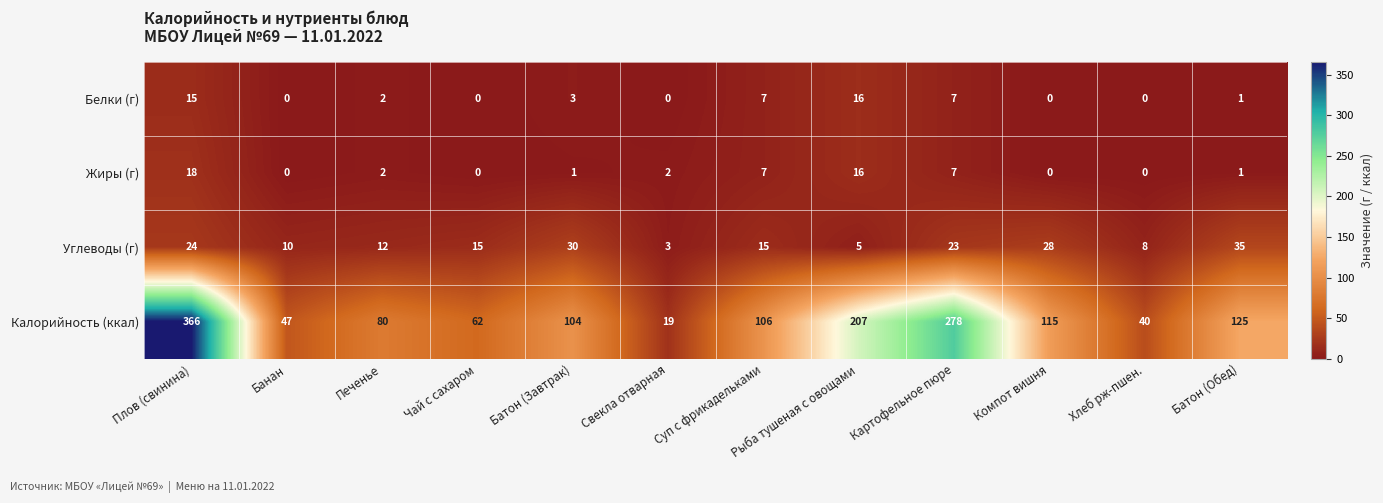

What is the sum of all Калорийность (ккал) values?

1549